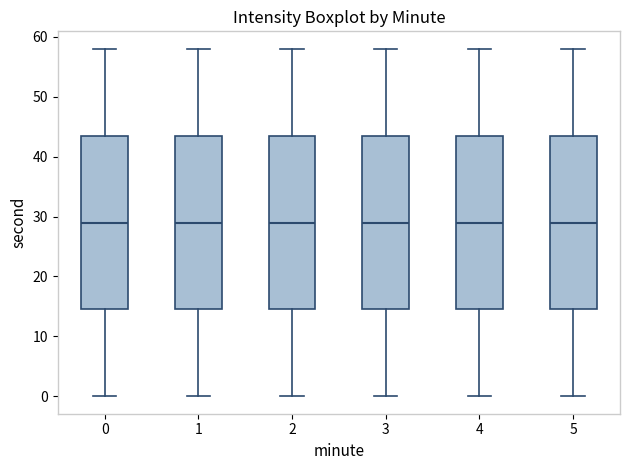

Where does the upper whisker of the box at x = 1 end on the y-axis? The values are not printed on the chart, so give them approximately, as read against the axis.

58